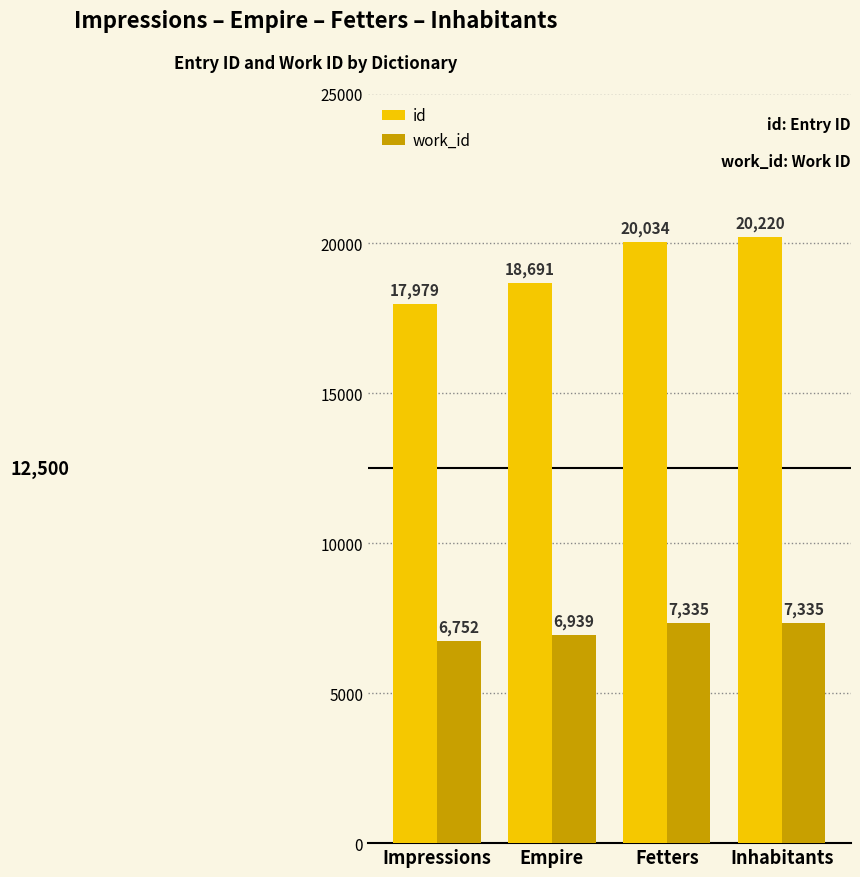

The value of id at Empire is 18691. True or false?

True